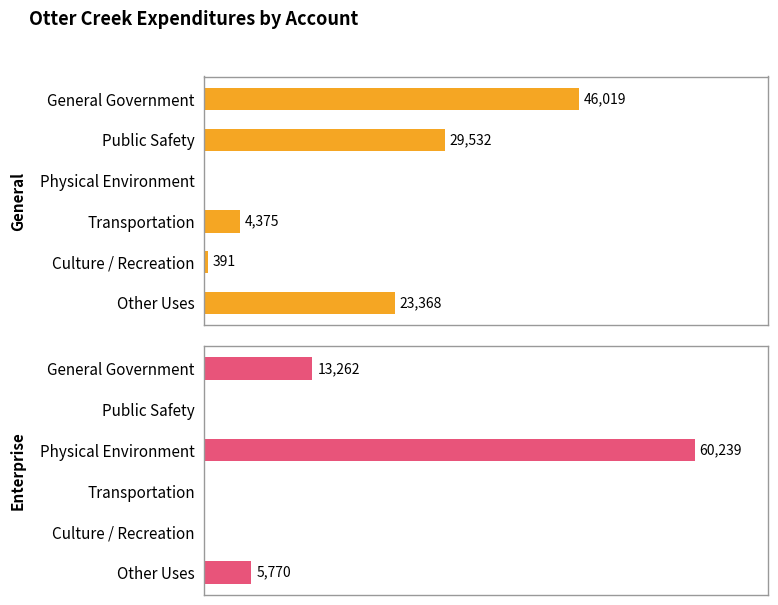

Which series has the largest total across all categories?

General